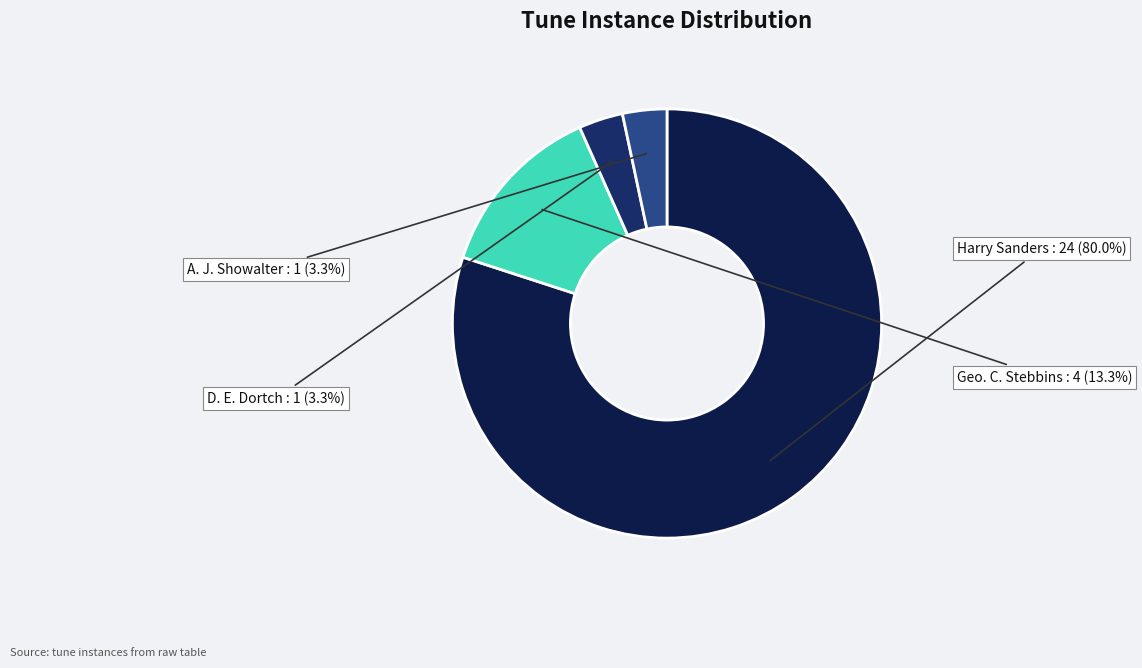

What is the majority slice?

Harry Sanders